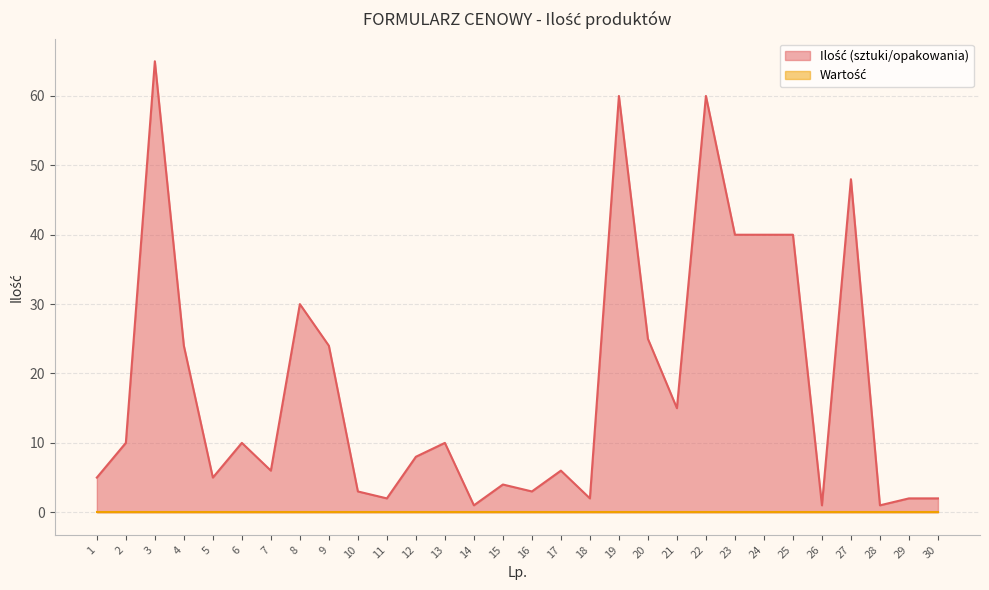

What is the ratio of the value at 30 to the value at 21?

0.1